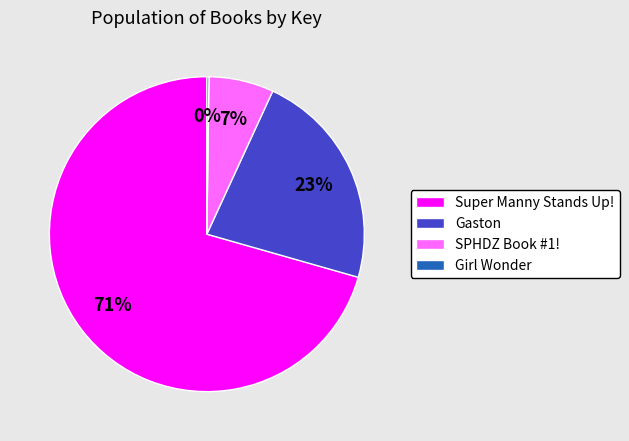

What is the ratio of the value at Super Manny Stands Up! to the value at Gaston?

3.1